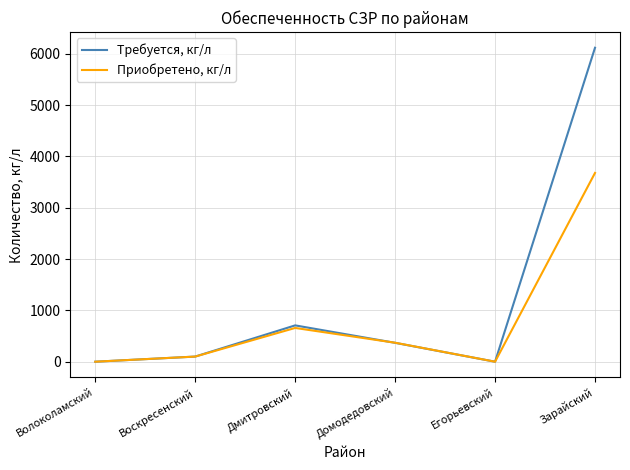

What is the sum of all Приобретено, кг/л values?

4807